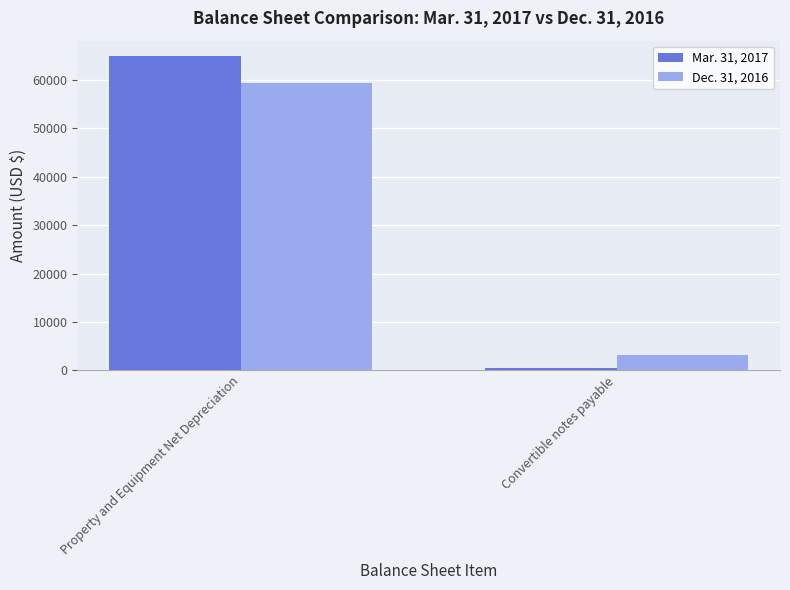

What is the label of the 2nd bar from the right?

Property and Equipment Net Depreciation